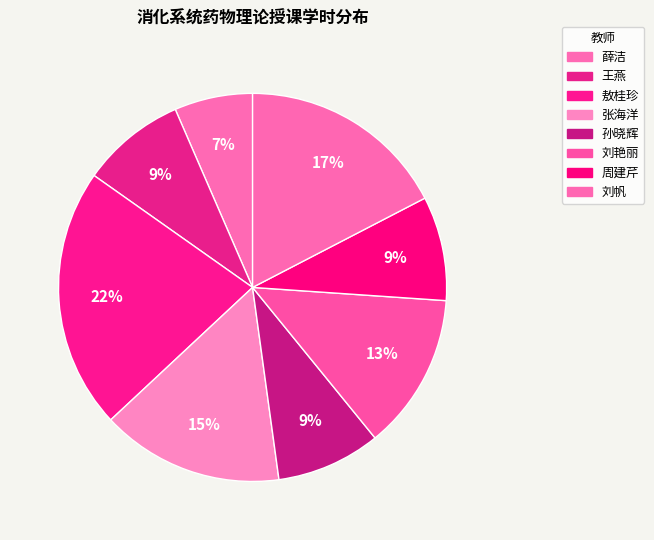

What is the smallest slice in the pie chart?

薛洁